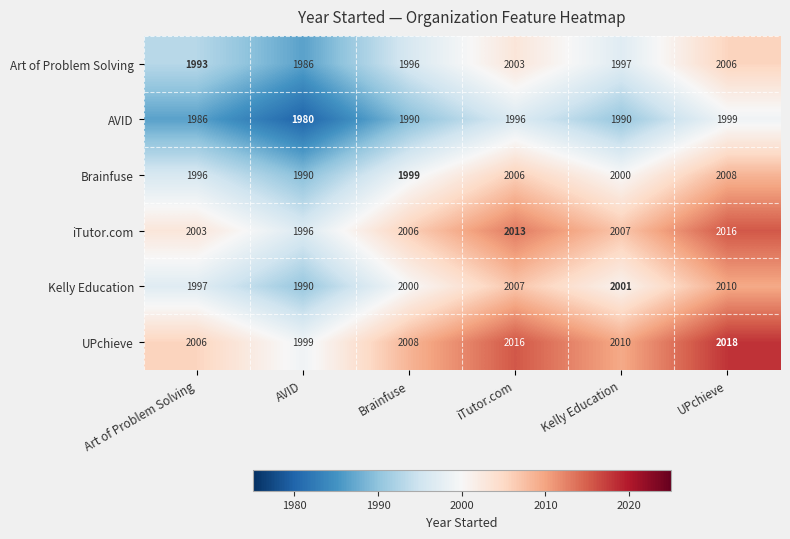

Between Art of Problem Solving and Brainfuse, which series saw the biggest shift?

AVID